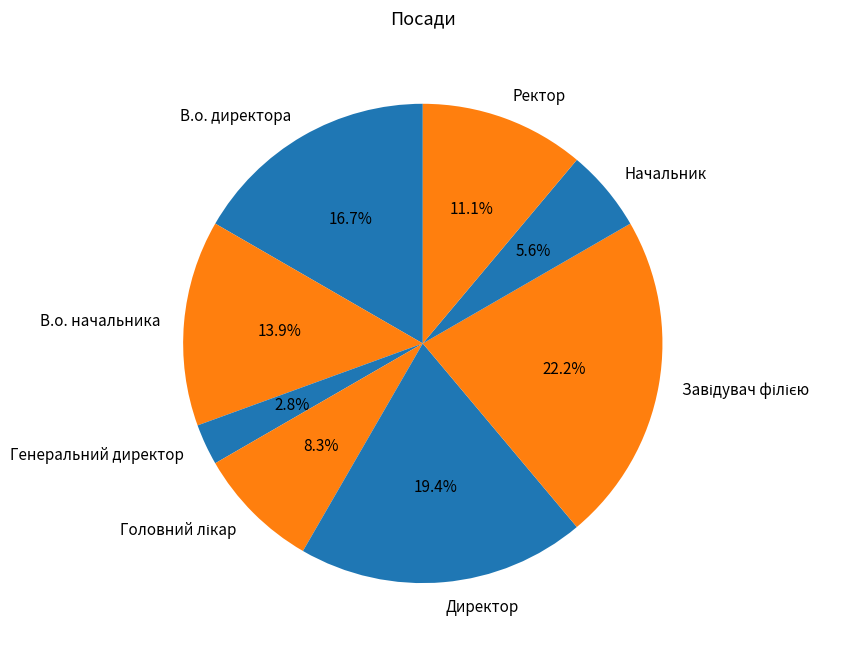

Approximately how many times larger is the value at Начальник compared to В.о. начальника?

0.4